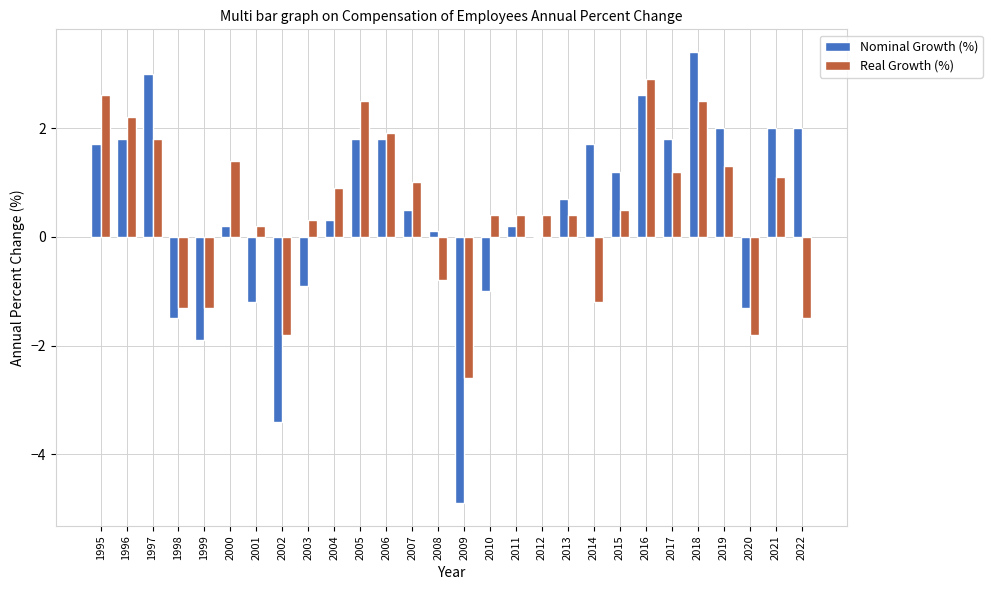

What is the spread (max minus min) of values at 1995?

0.9